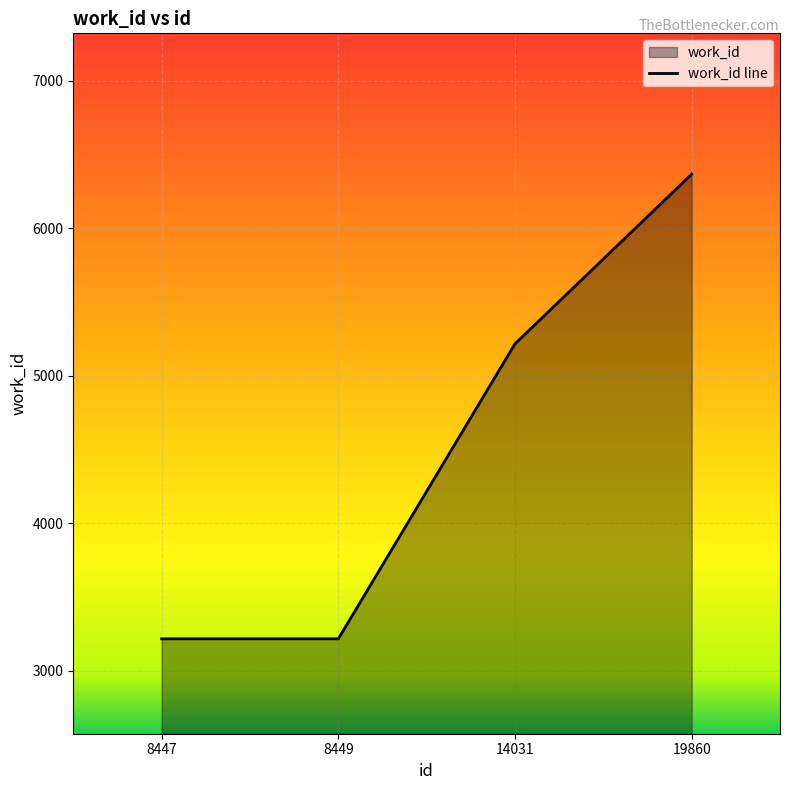

What is the value of the 2nd point from the left?

3216